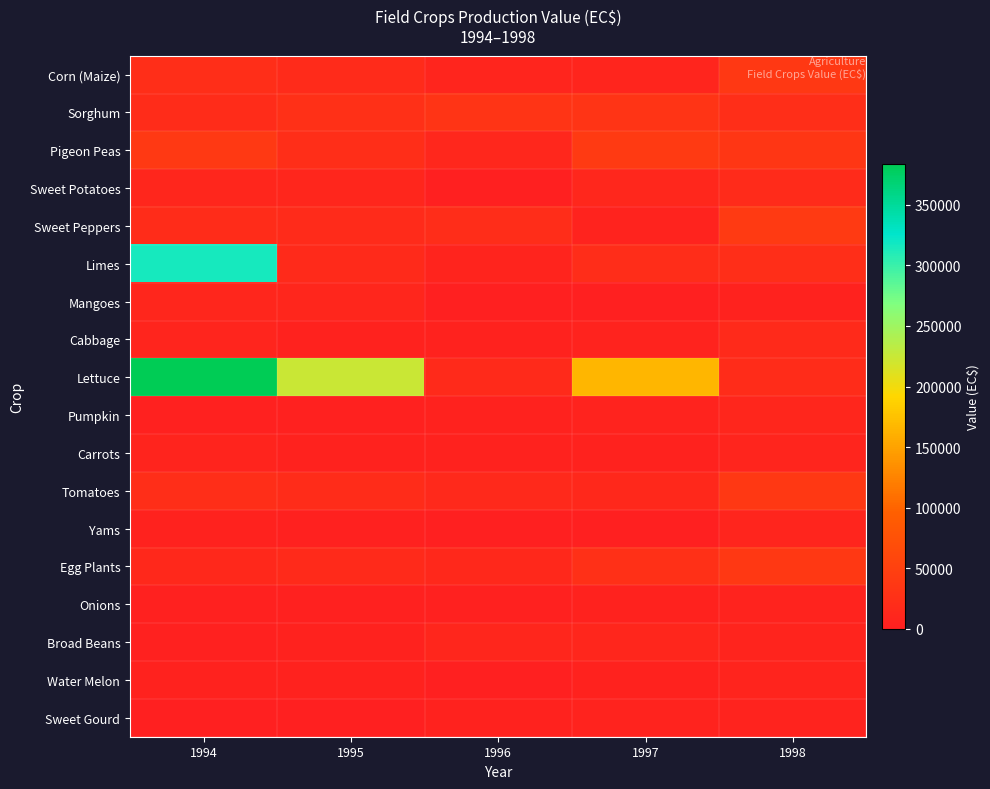

Which label corresponds to the smallest value in the chart?

1996